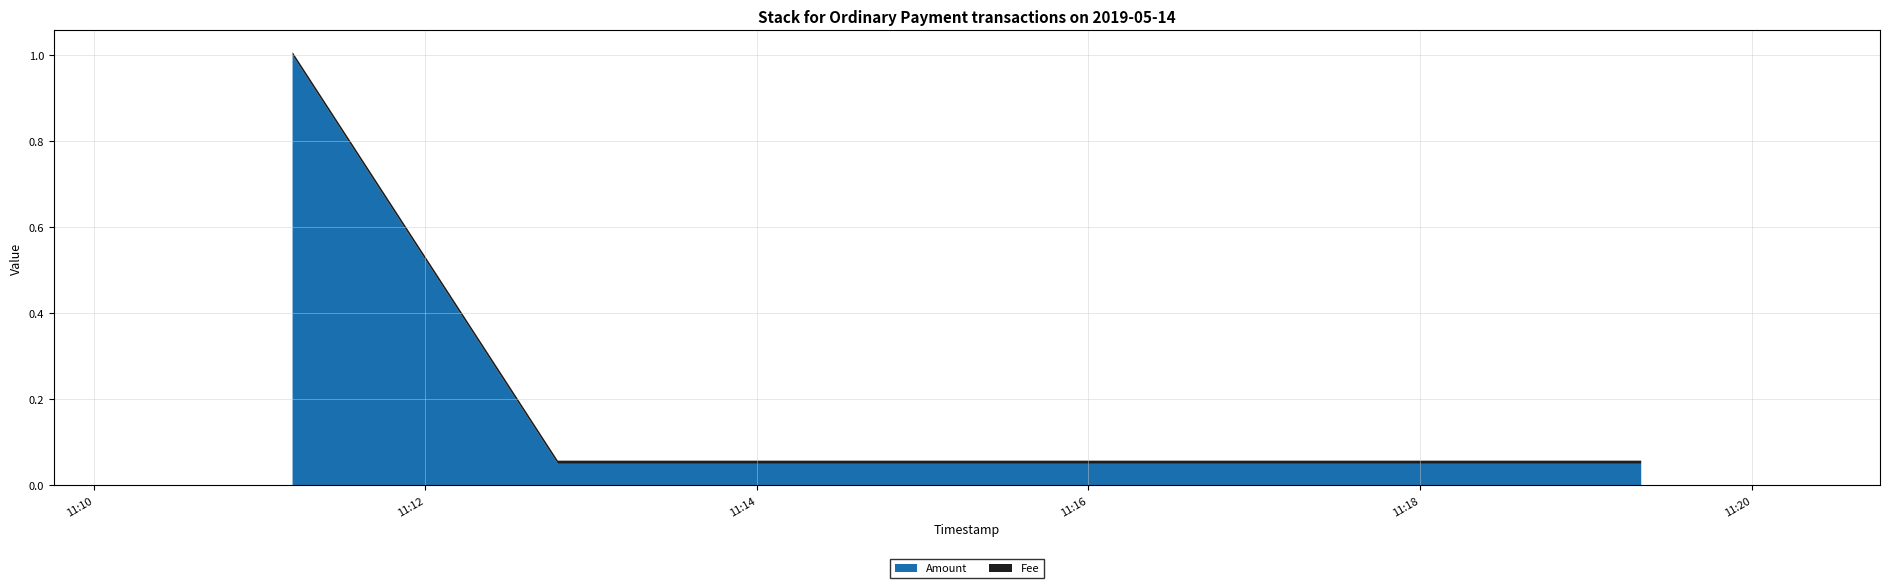

Reading right to left, what are all the values shown in this chart?

Amount: 2019-05-14 11:19:20=0.1	2019-05-14 11:12:48=0.1	2019-05-14 11:11:12=1.0
Fee: 2019-05-14 11:19:20=0.0	2019-05-14 11:12:48=0.0	2019-05-14 11:11:12=0.0